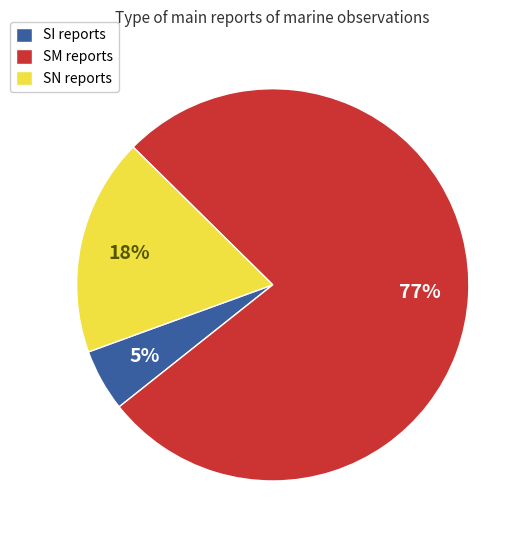

To the nearest percent, what is the average slice percentage?

33%